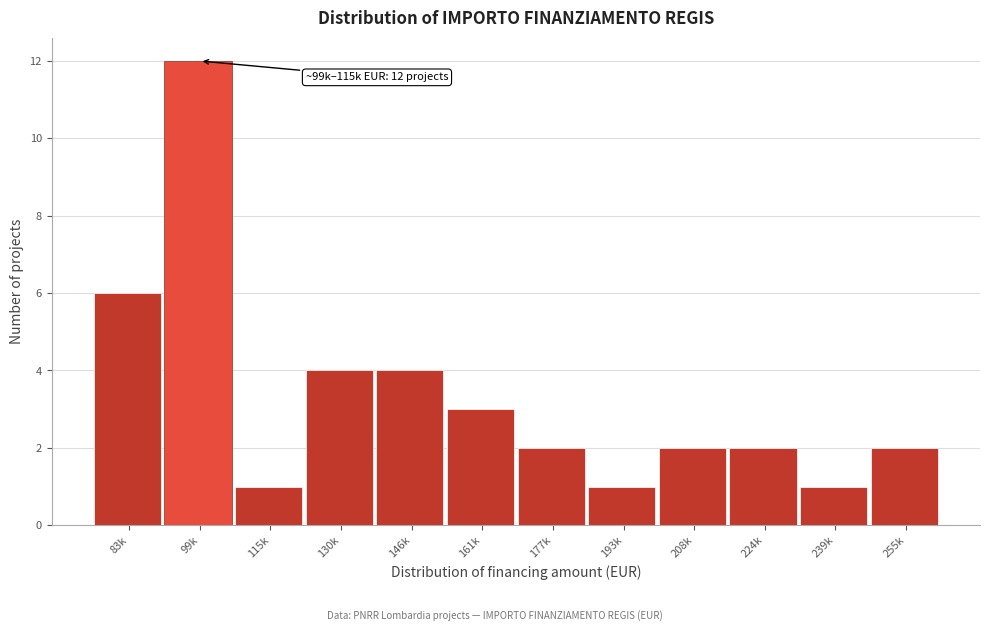

Reading left to right, transcribe all the data shown in this chart.

6	12	1	4	4	3	2	1	2	2	1	2